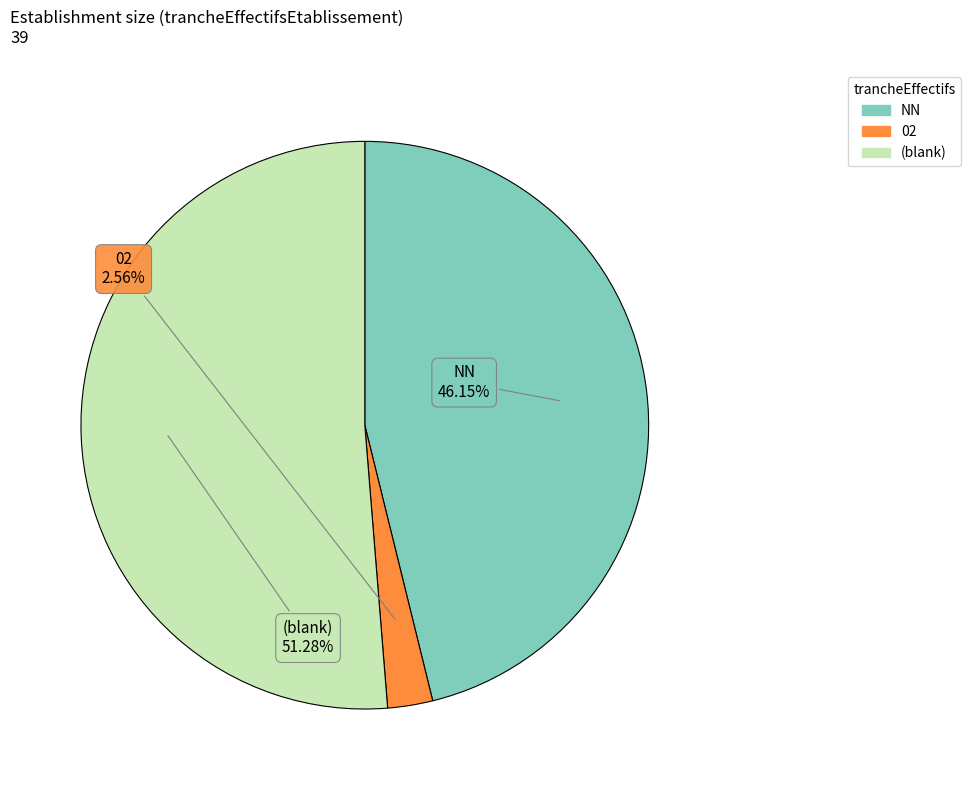

Is there any slice that represents more than half of the pie?

Yes